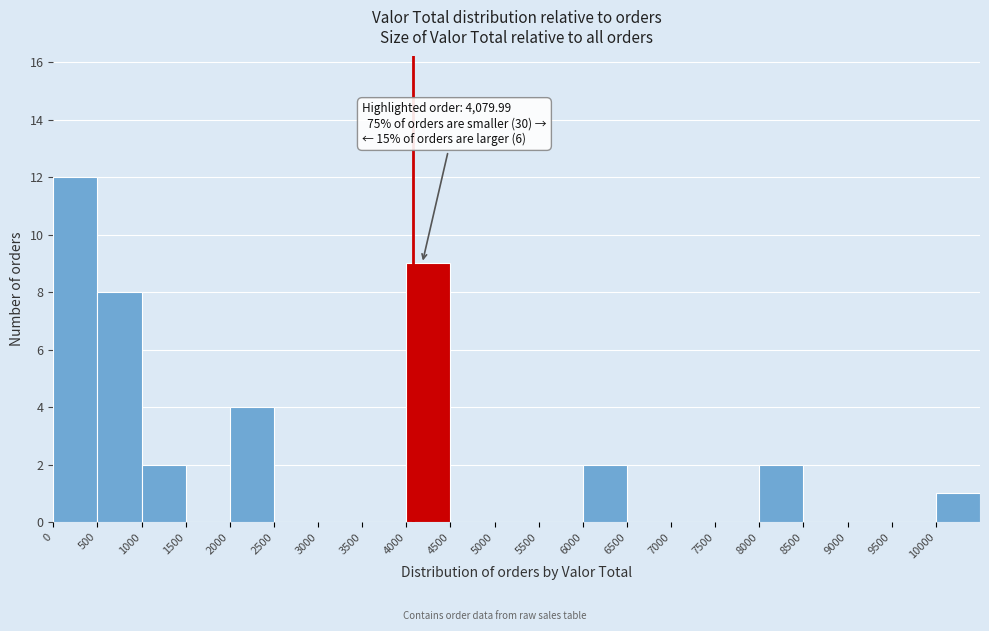

Over which range of the x-axis is the bar tallest?

0 to 500